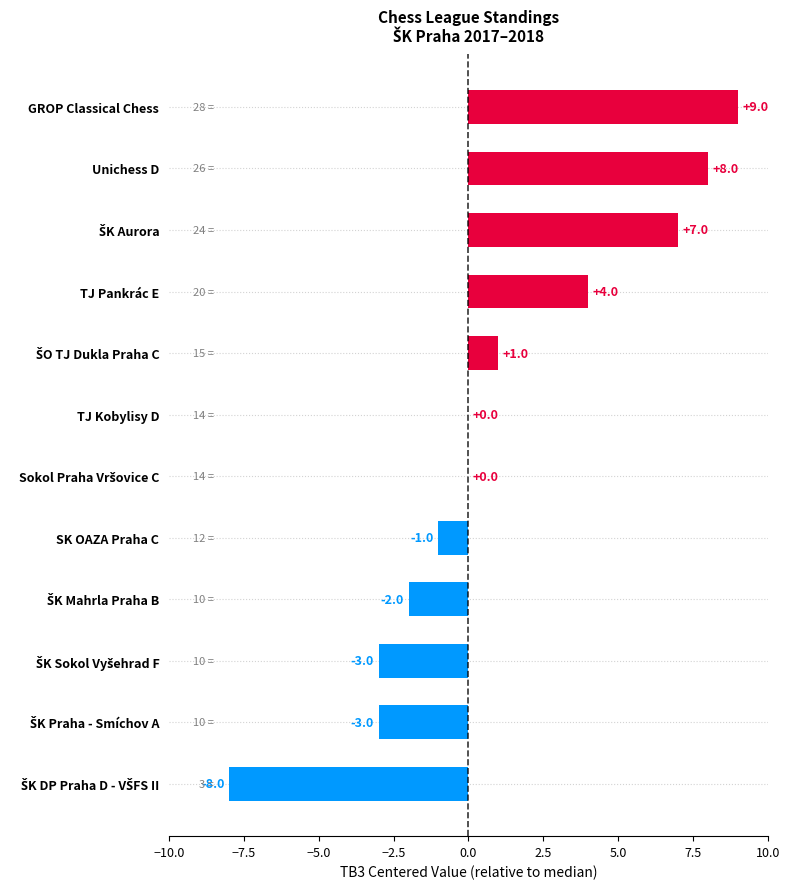

What is the greatest value displayed?

9